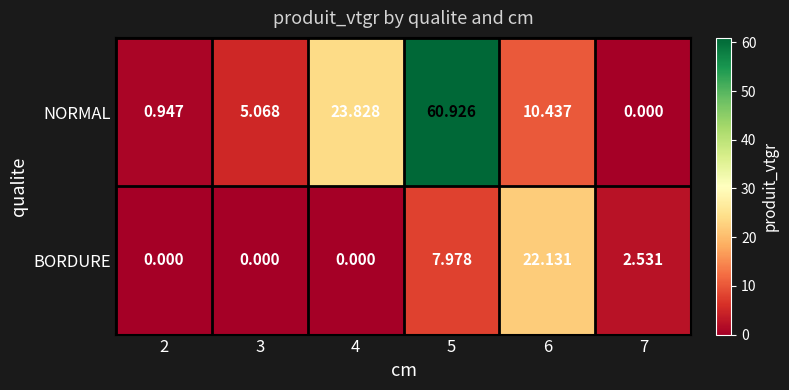

Rank the series by their average value, from highest to lowest.

NORMAL, BORDURE